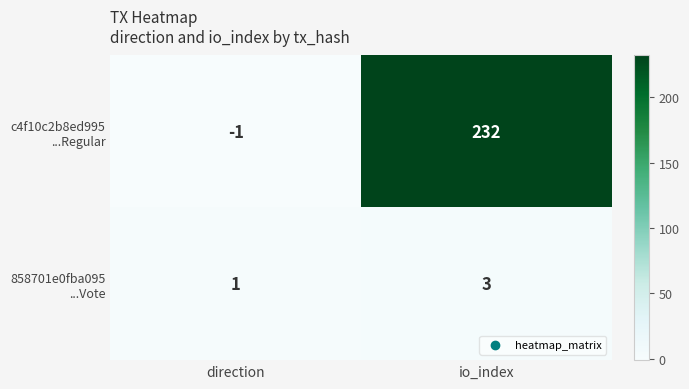

At which category is the sum across all series the highest?

io_index